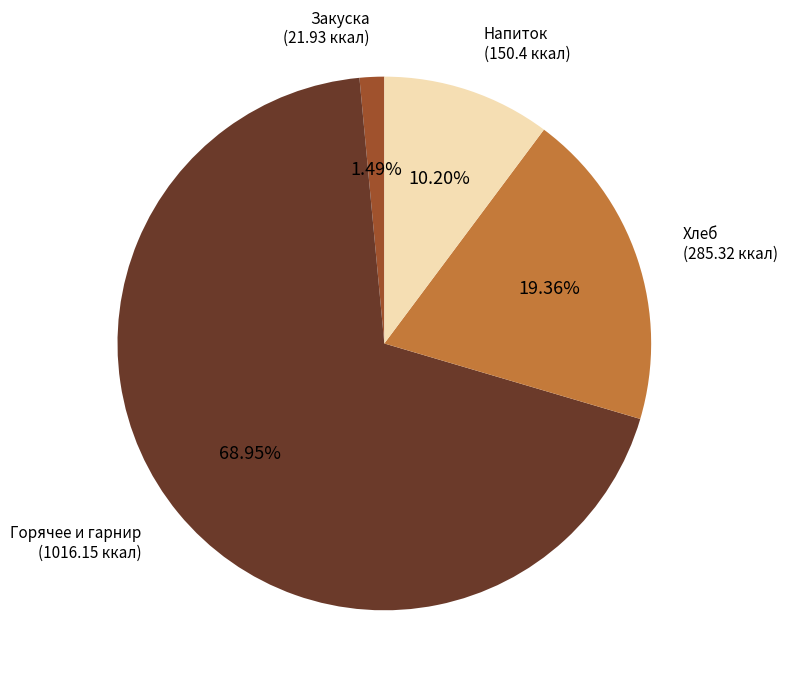

Does any single category account for the majority?

Yes